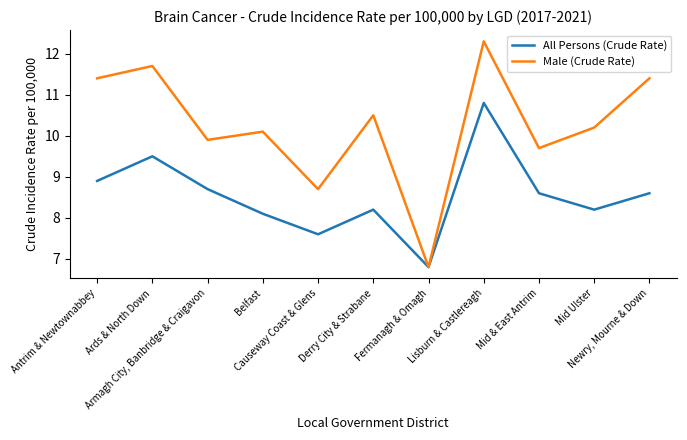

List the series in order of their peak value, highest first.

Male (Crude Rate), All Persons (Crude Rate)